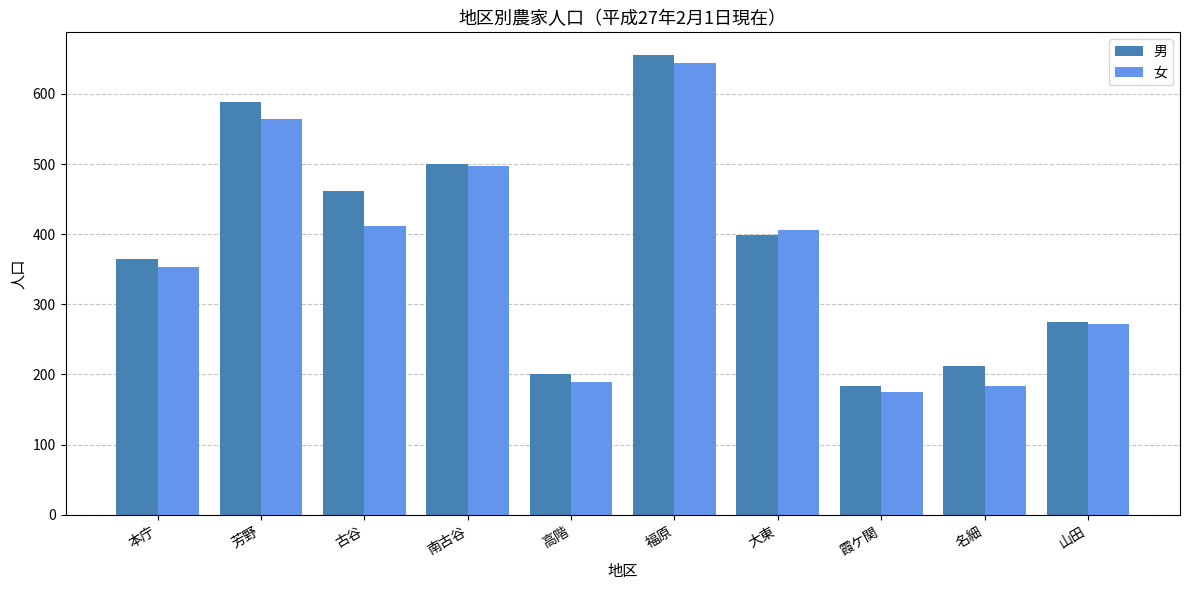

What are all the series names shown in the legend?

男, 女